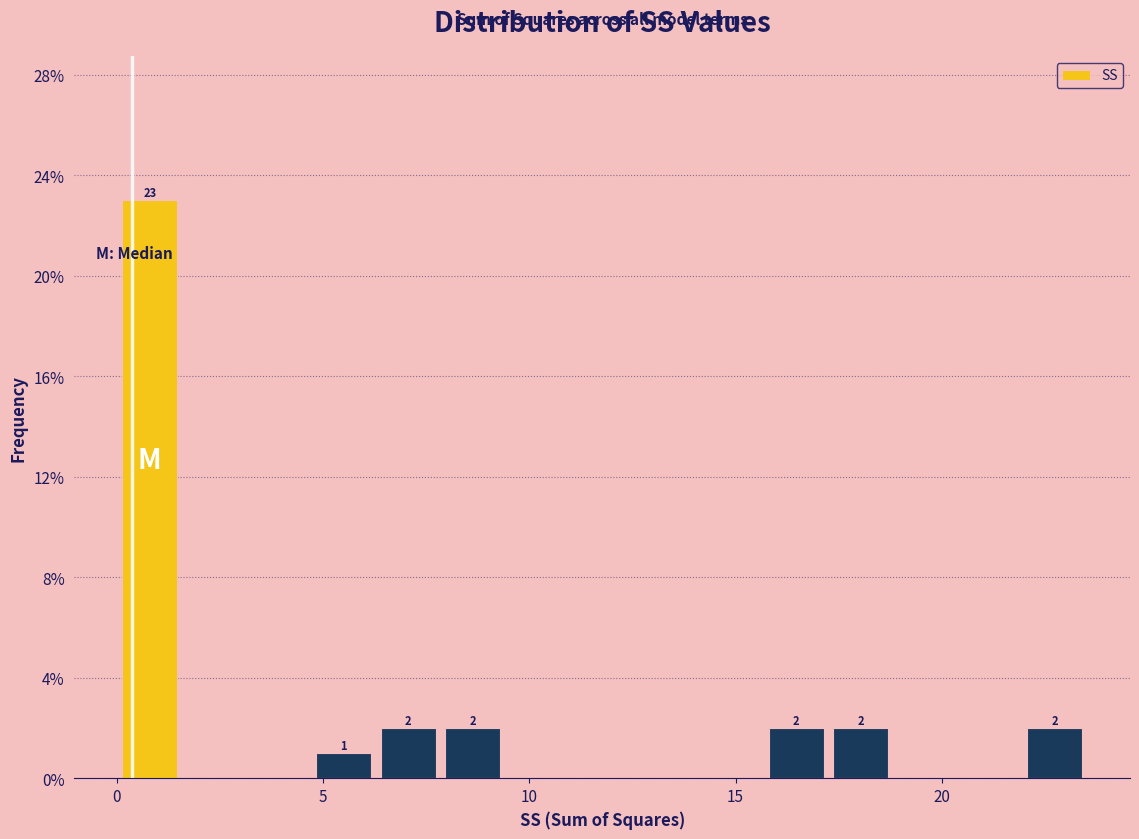

Read against the x-axis, roughly where is the centre of the tallest bar?

1.0